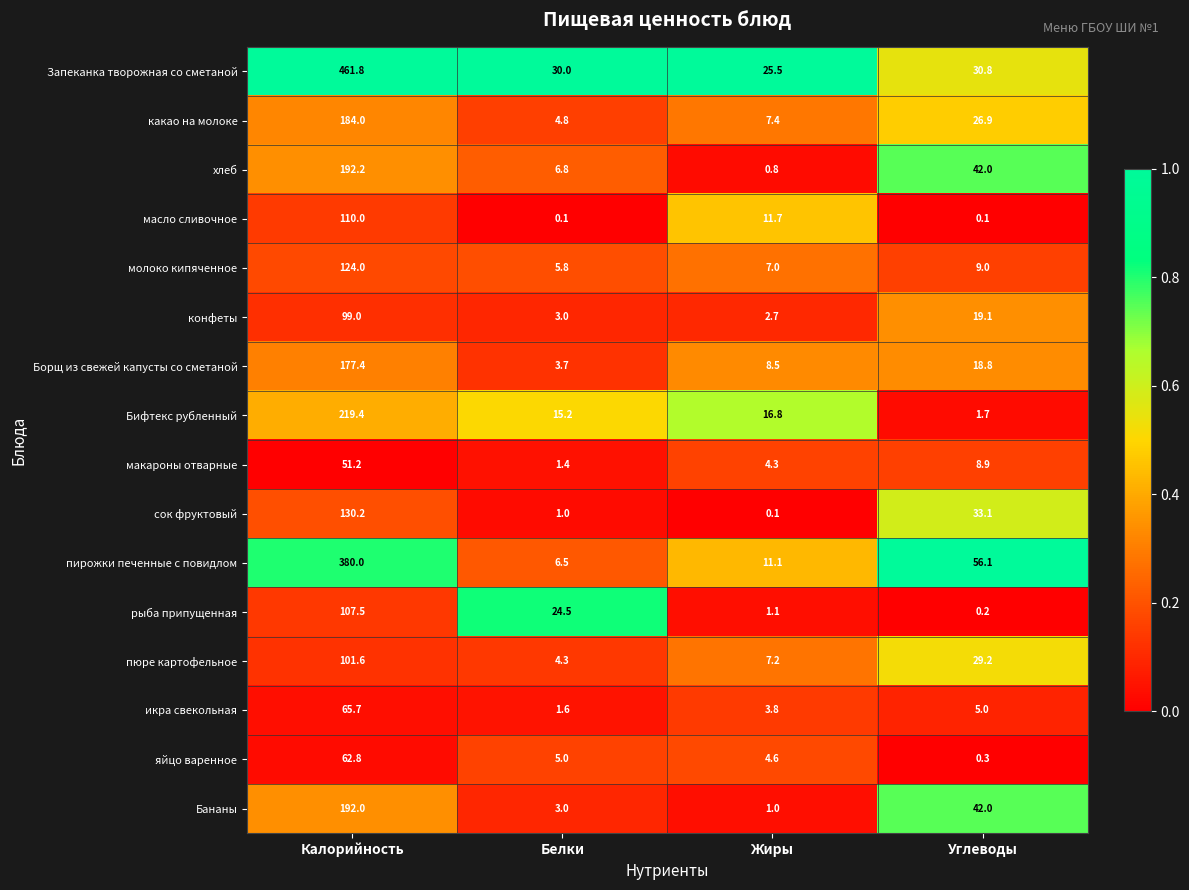

Between Жиры and Углеводы, which series saw the biggest shift?

пирожки печенные с повидлом